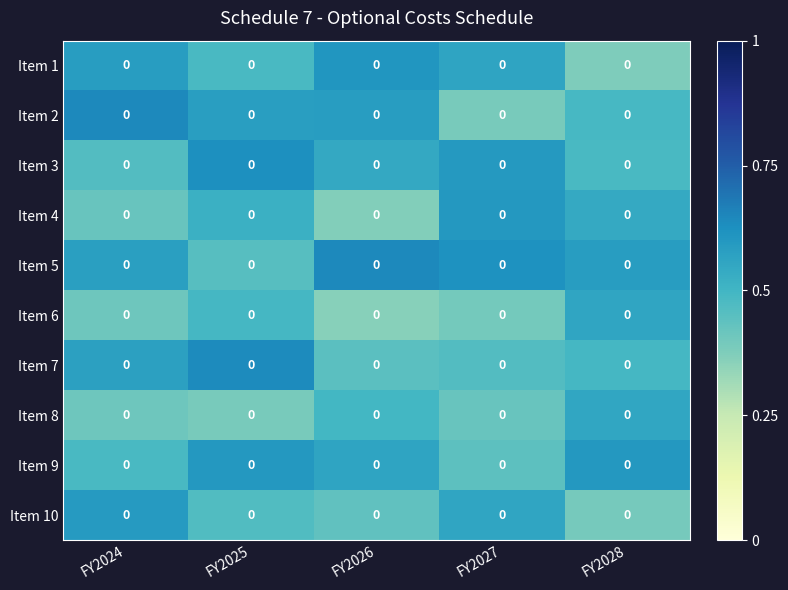

The Item 6 series shows 0.6 at FY2024. True or false?

False